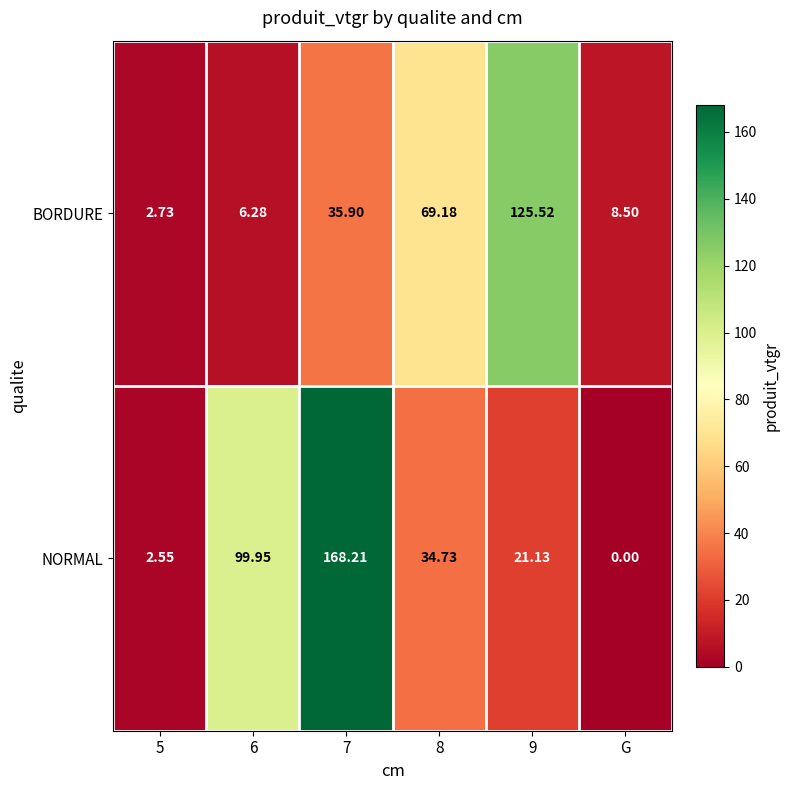

Which series has the largest range (max minus min)?

NORMAL